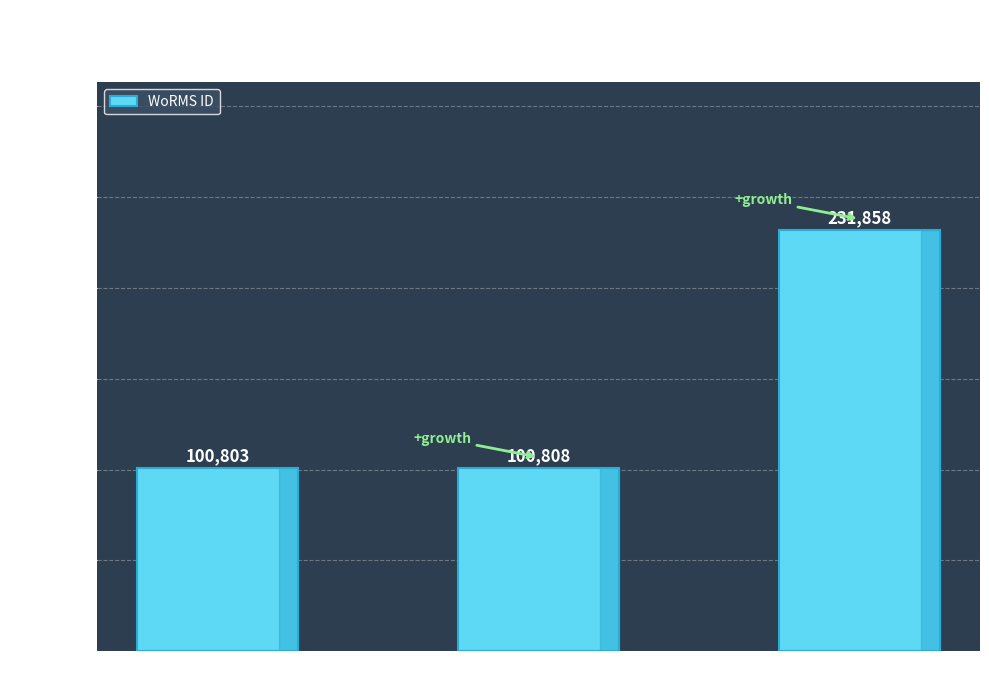

Reading left to right, list all the values displayed in this chart.

100803	100808	231858